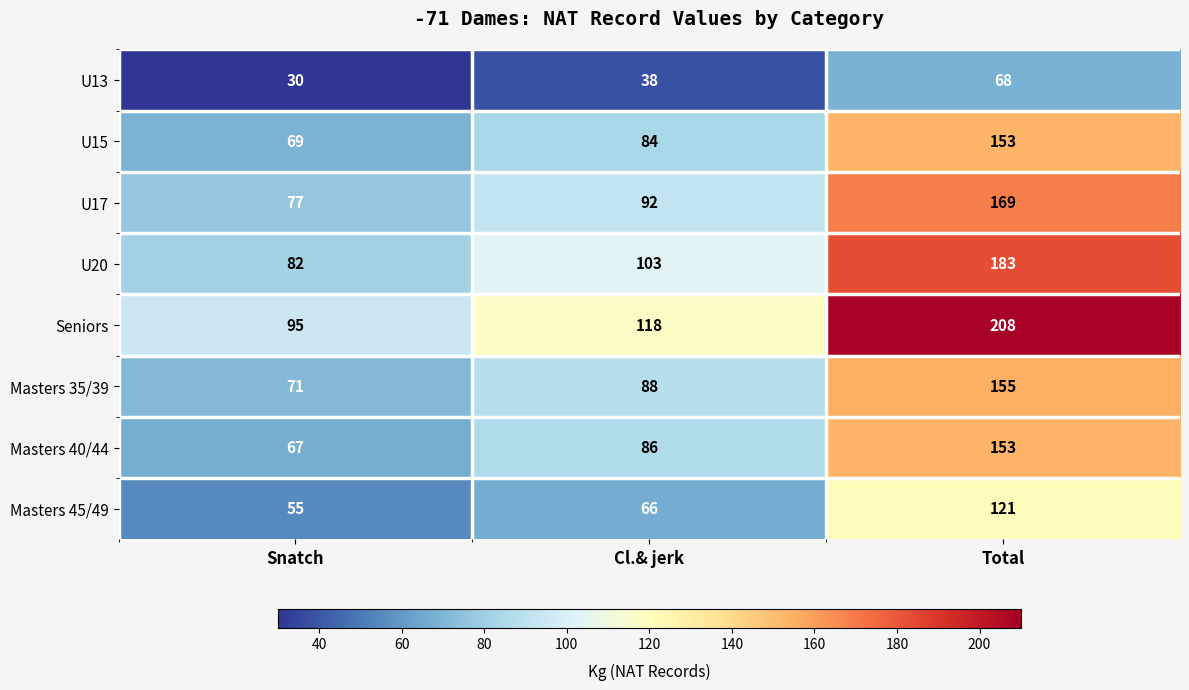

The value of U20 at Snatch is 82. True or false?

True